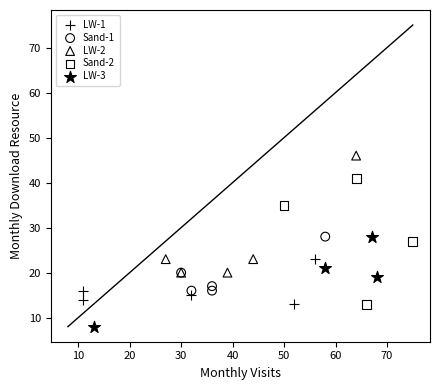

Which series contains the lowest Y value?

LW-3